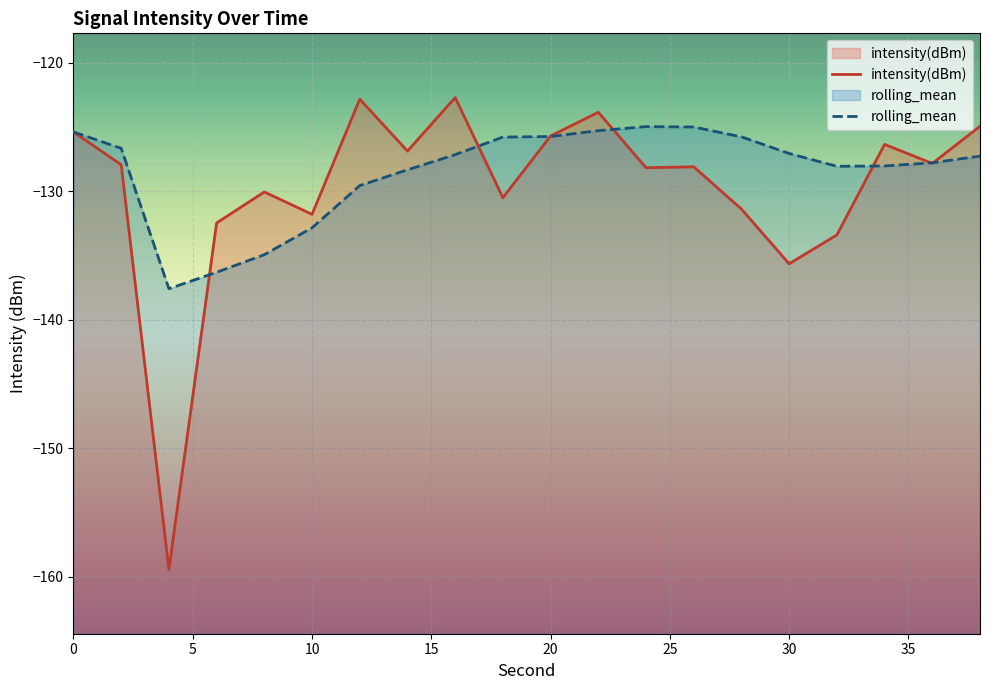

What is the total value across all series at 30?

-262.7